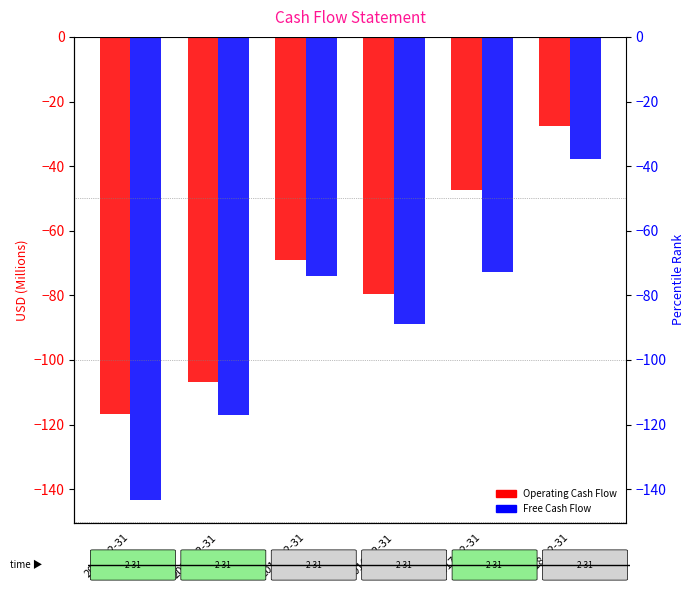

What position from the left is 2018-12-31?

6